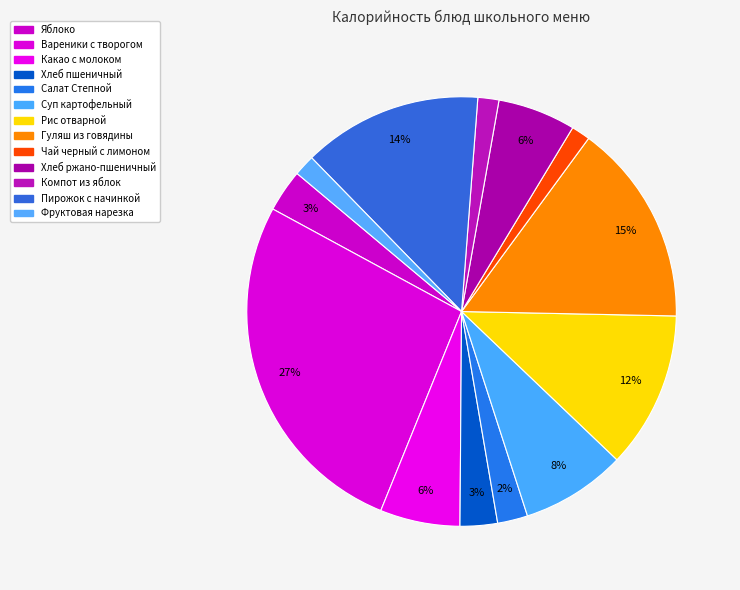

Combined, do Пирожок с начинкой and Салат Степной account for over 50%?

No